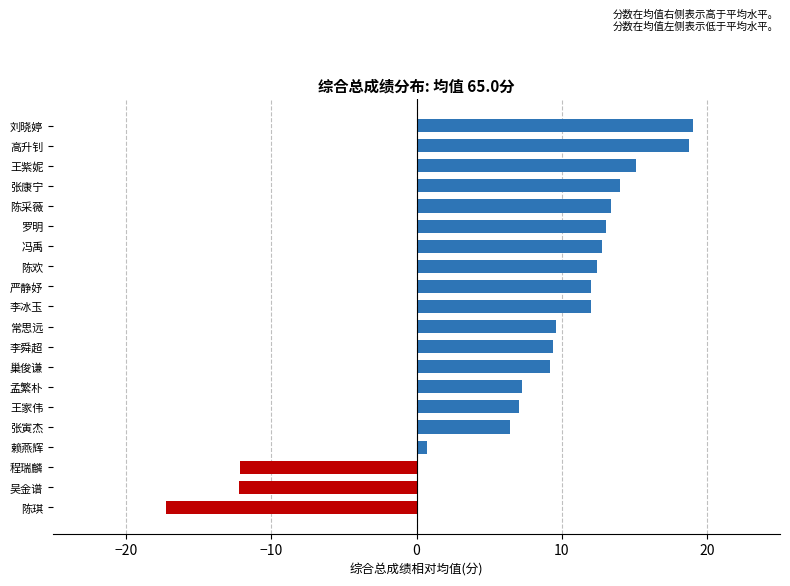

Which label corresponds to the smallest value in the chart?

陈琪